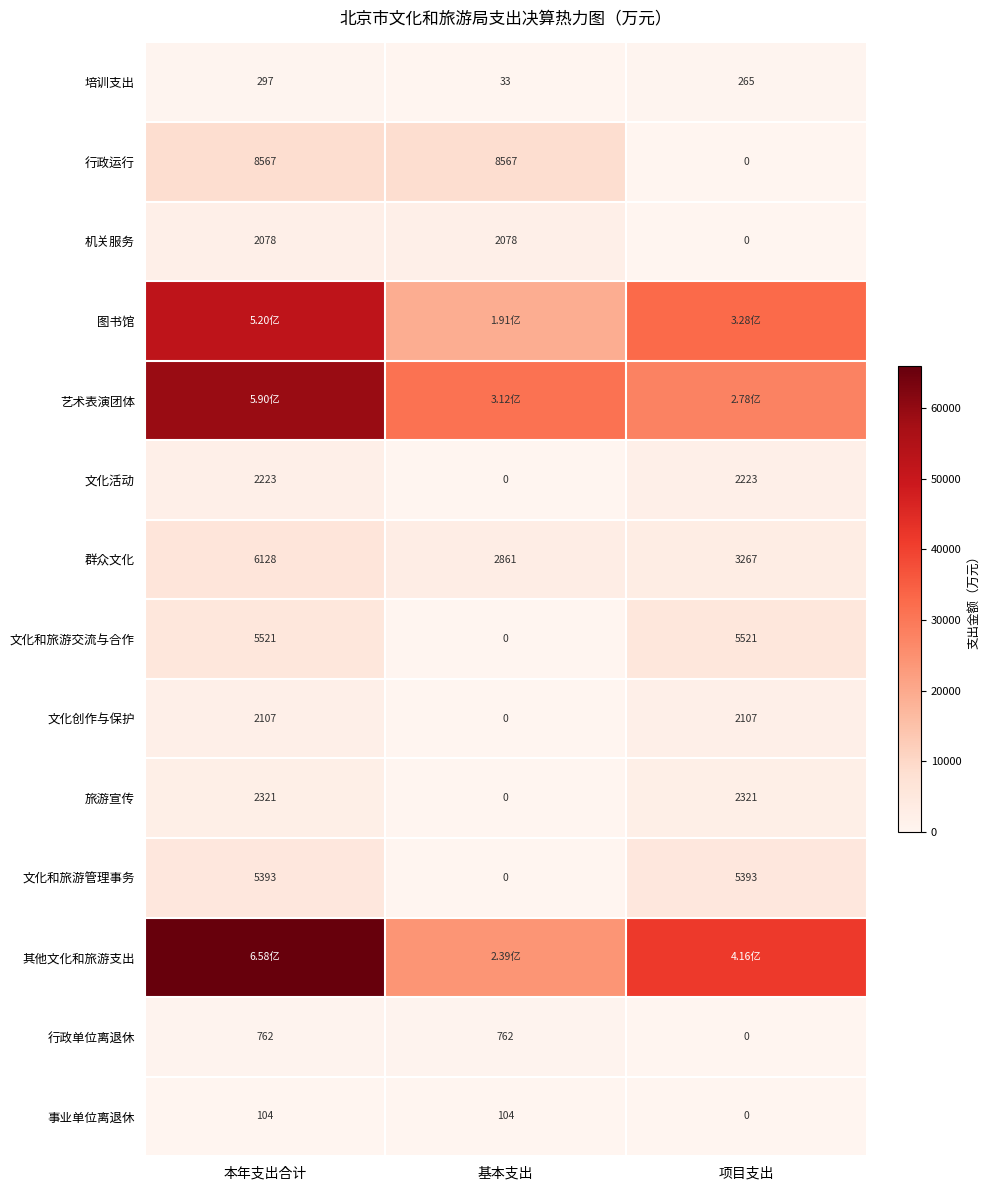

List the labels in order of 群众文化 value, largest first.

本年支出合计, 项目支出, 基本支出